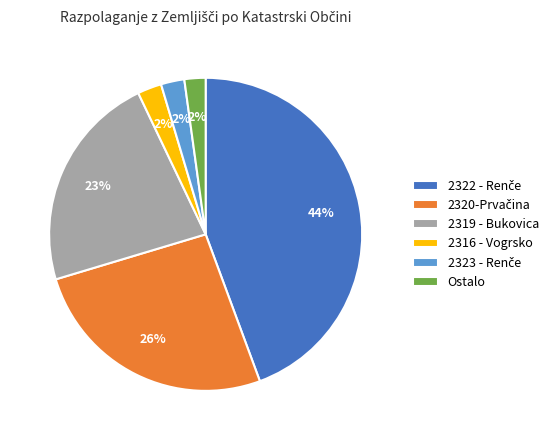

Count the number of slices in the pie.

6